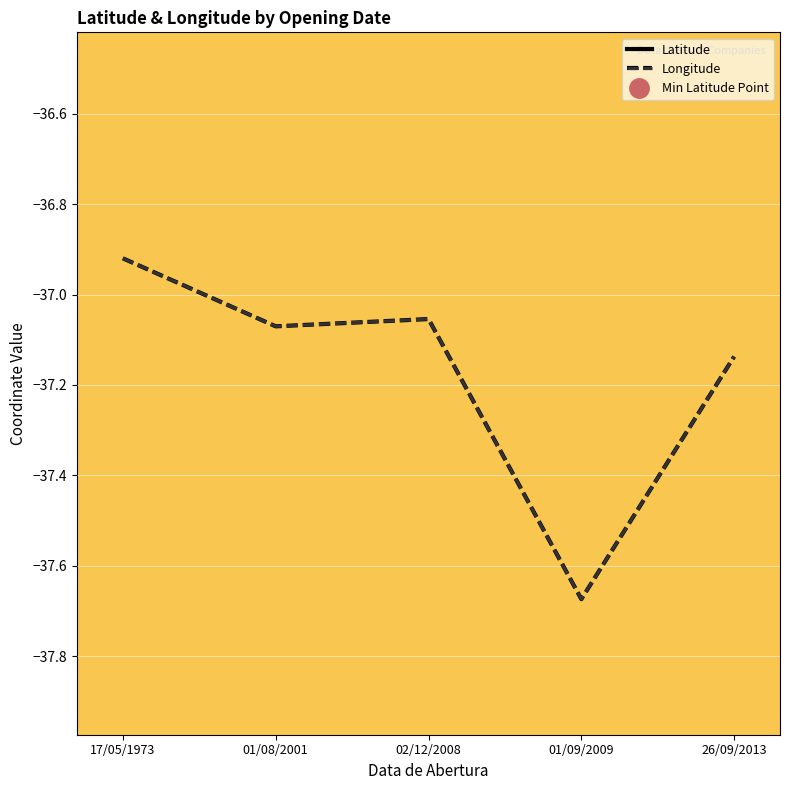

True or false: Longitude has more than 0 interior local peaks.

True